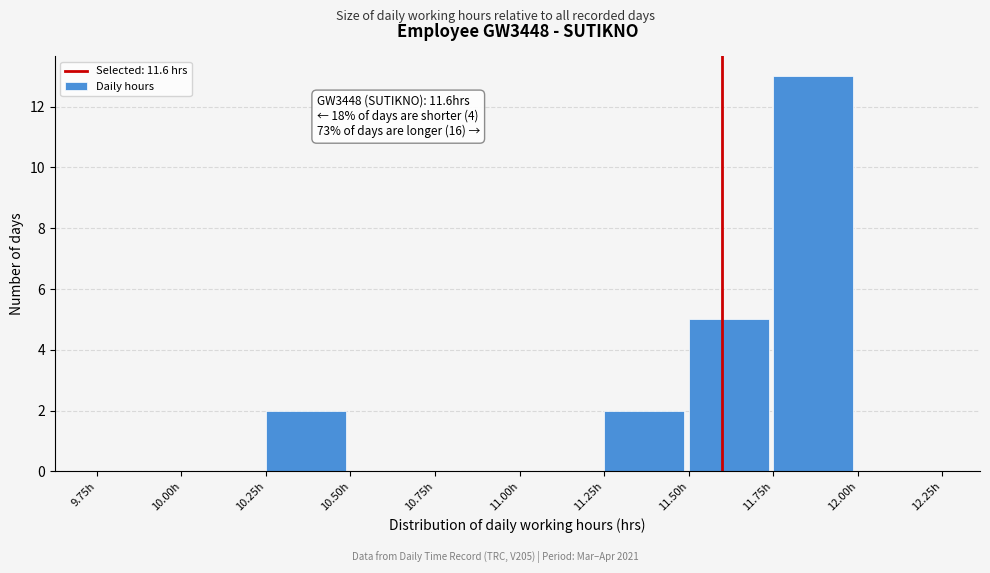

Over which range of the x-axis is the bar tallest?

11.75 to 12.00